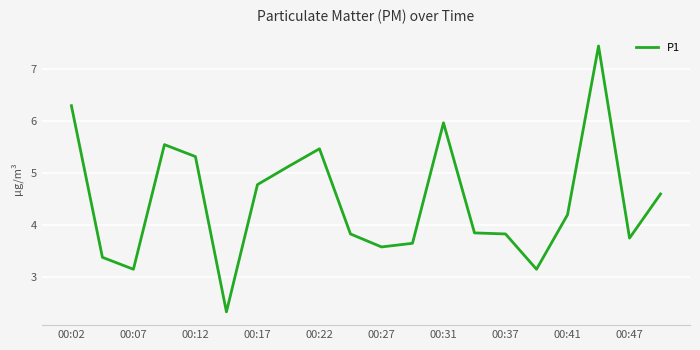

What is the difference between the maximum and minimum values?

5.1